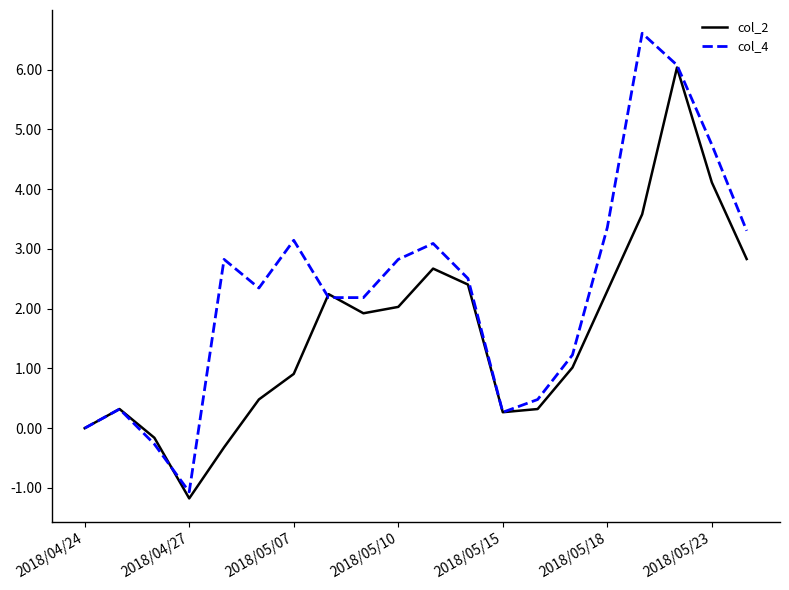

Which series has the widest spread of values?

col_4